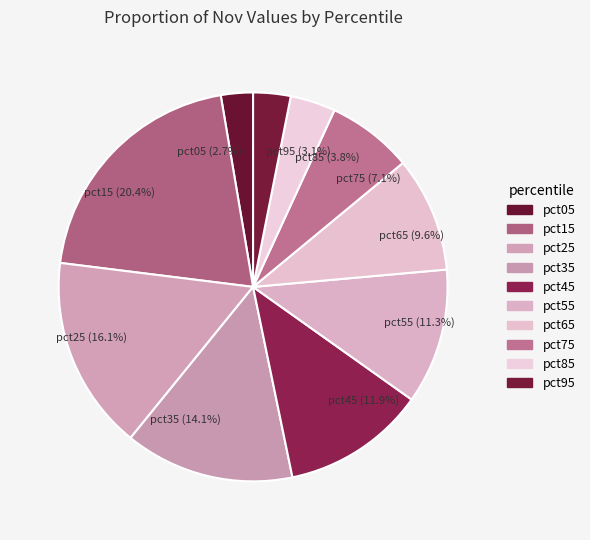

What is the ratio of the value at pct45 (11.9%) to the value at pct15 (20.4%)?

0.6